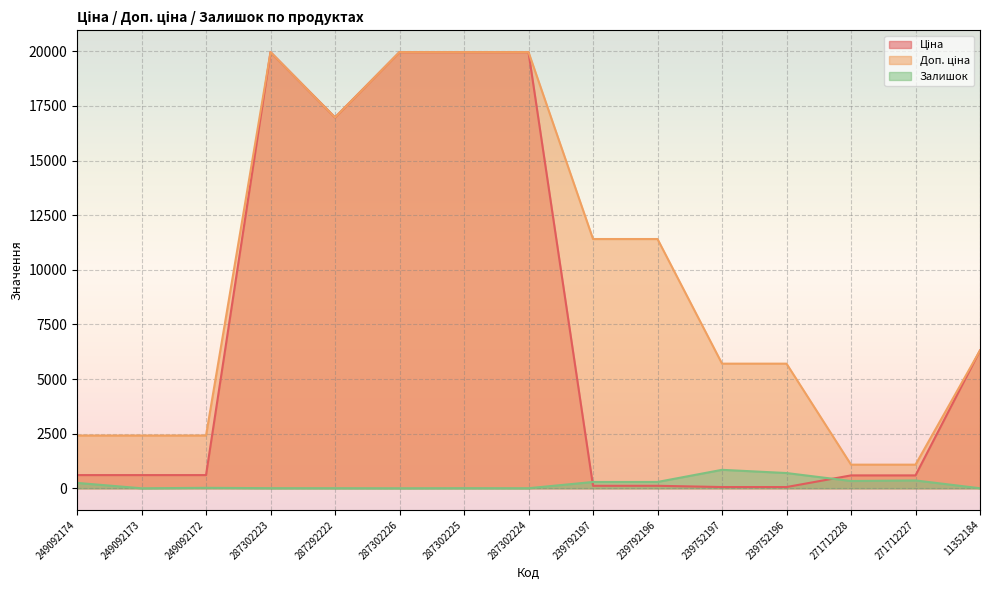

True or false: Доп. ціна and Залишок intersect in this chart.

False